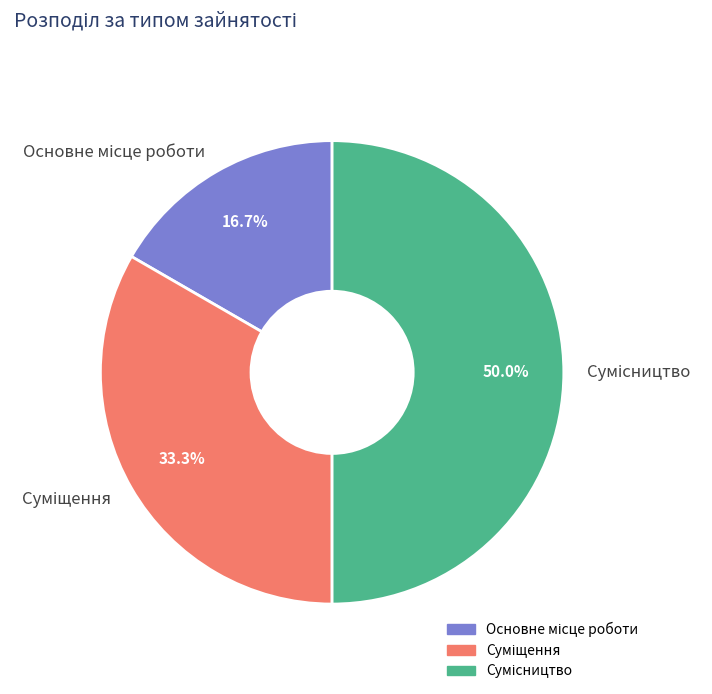

To the nearest percent, what is the average slice percentage?

33%